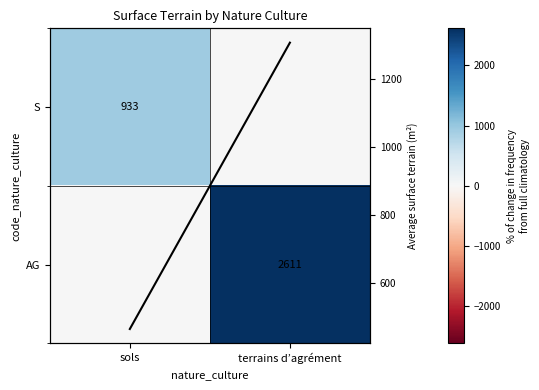

At which label does S reach its peak?

sols